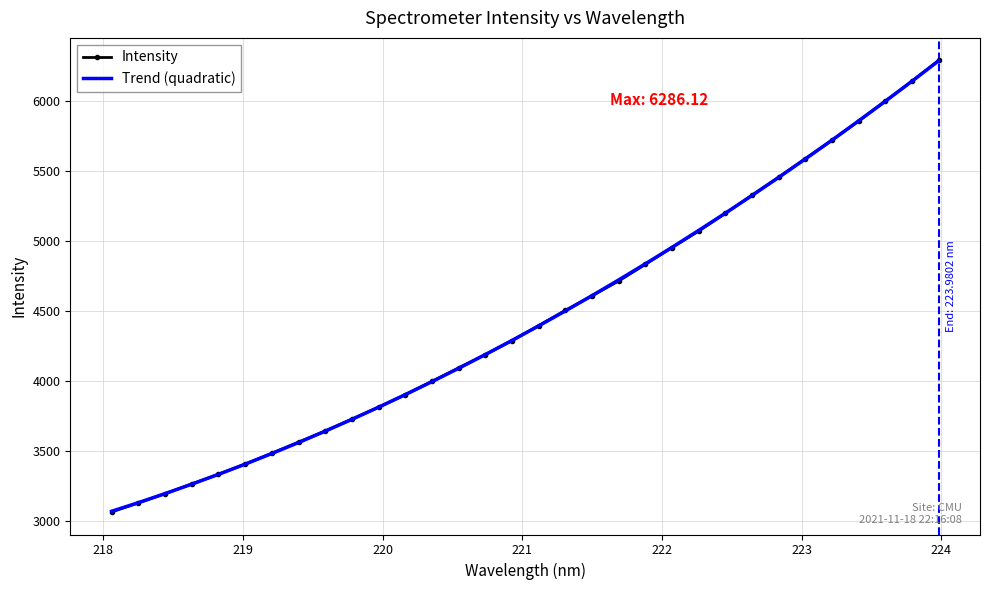

What is the average value of the Intensity series?

4460.7